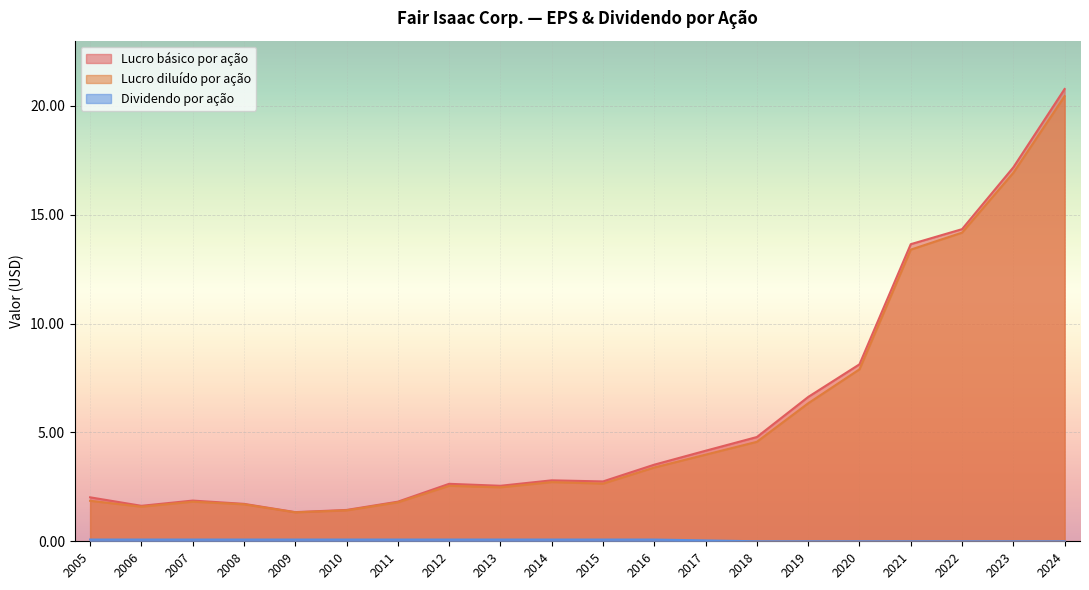

What is the value of the Dividendo por ação point at the 2nd from the left?

0.1